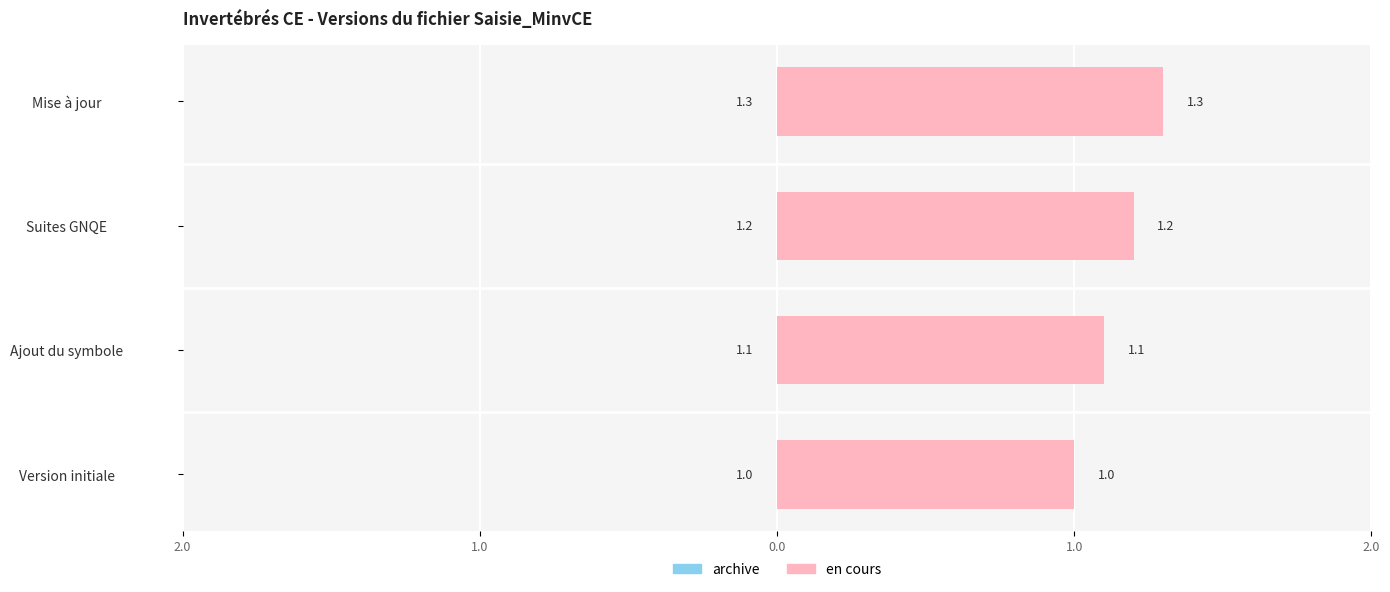

What is the difference between the maximum and minimum values in the Version (archive) series?

0.3